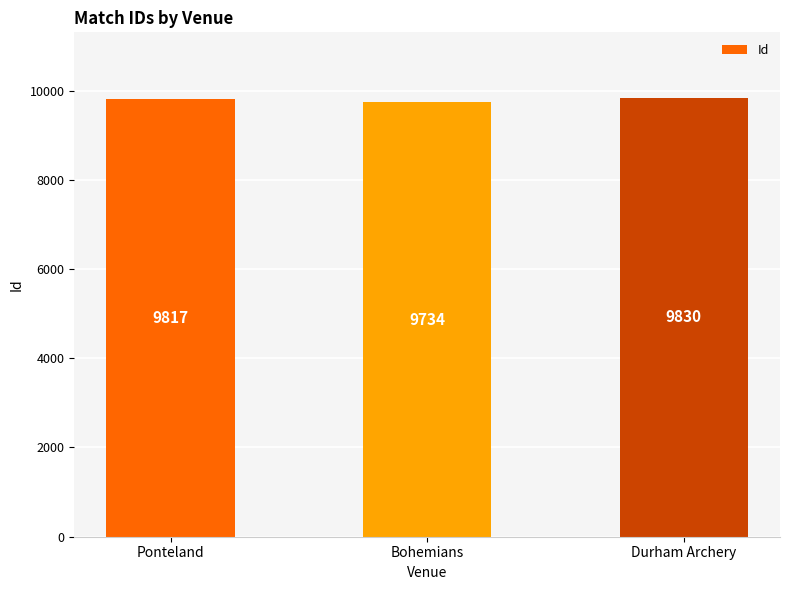

Reading right to left, list all the values displayed in this chart.

Durham Archery=9830	Bohemians=9734	Ponteland=9817